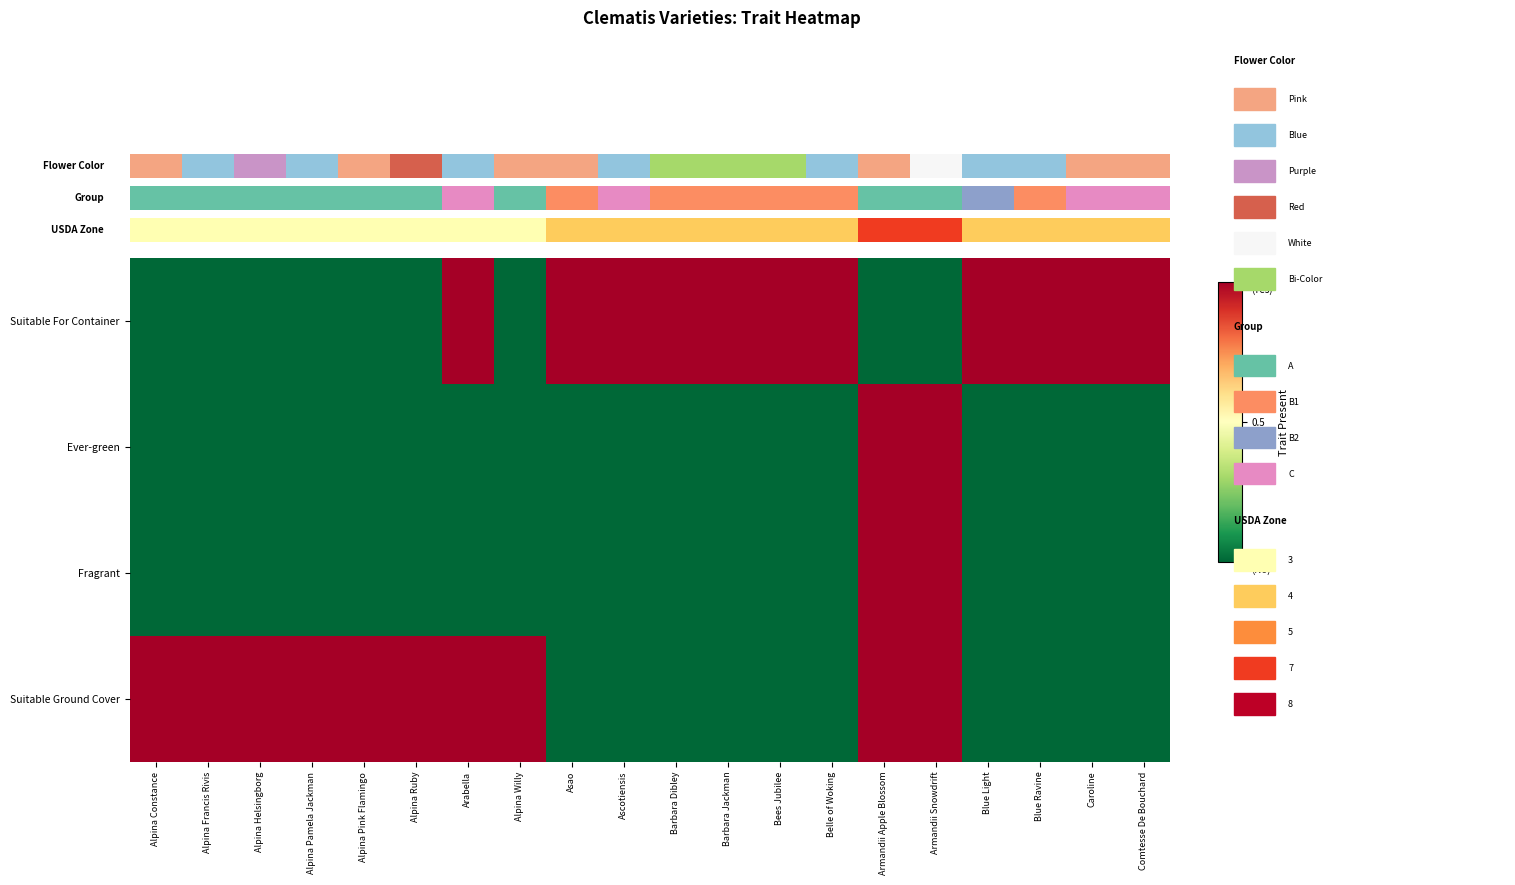

Reading left to right, what are all the values shown in this chart?

Suitable For Container: Alpina Constance=0	Alpina Francis Rivis=0	Alpina Helsingborg=0	Alpina Pamela Jackman=0	Alpina Pink Flamingo=0	Alpina Ruby=0	Arabella=1	Alpina Willy=0	Asao=1	Ascotiensis=1	Barbara Dibley=1	Barbara Jackman=1	Bees Jubilee=1	Belle of Woking=1	Armandii Apple Blossom=0	Armandii Snowdrift=0	Blue Light=1	Blue Ravine=1	Caroline=1	Comtesse De Bouchard=1
Ever-green: Alpina Constance=0	Alpina Francis Rivis=0	Alpina Helsingborg=0	Alpina Pamela Jackman=0	Alpina Pink Flamingo=0	Alpina Ruby=0	Arabella=0	Alpina Willy=0	Asao=0	Ascotiensis=0	Barbara Dibley=0	Barbara Jackman=0	Bees Jubilee=0	Belle of Woking=0	Armandii Apple Blossom=1	Armandii Snowdrift=1	Blue Light=0	Blue Ravine=0	Caroline=0	Comtesse De Bouchard=0
Fragrant: Alpina Constance=0	Alpina Francis Rivis=0	Alpina Helsingborg=0	Alpina Pamela Jackman=0	Alpina Pink Flamingo=0	Alpina Ruby=0	Arabella=0	Alpina Willy=0	Asao=0	Ascotiensis=0	Barbara Dibley=0	Barbara Jackman=0	Bees Jubilee=0	Belle of Woking=0	Armandii Apple Blossom=1	Armandii Snowdrift=1	Blue Light=0	Blue Ravine=0	Caroline=0	Comtesse De Bouchard=0
Suitable Ground Cover: Alpina Constance=1	Alpina Francis Rivis=1	Alpina Helsingborg=1	Alpina Pamela Jackman=1	Alpina Pink Flamingo=1	Alpina Ruby=1	Arabella=1	Alpina Willy=1	Asao=0	Ascotiensis=0	Barbara Dibley=0	Barbara Jackman=0	Bees Jubilee=0	Belle of Woking=0	Armandii Apple Blossom=1	Armandii Snowdrift=1	Blue Light=0	Blue Ravine=0	Caroline=0	Comtesse De Bouchard=0